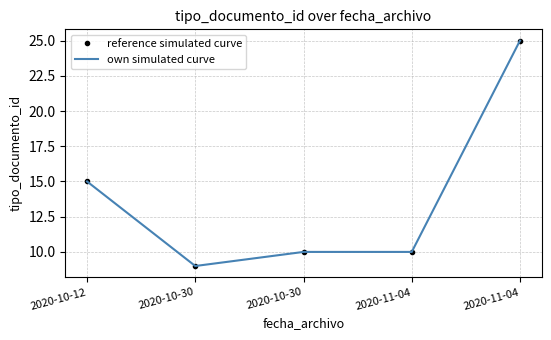

Does the chart have visible grid lines?

Yes